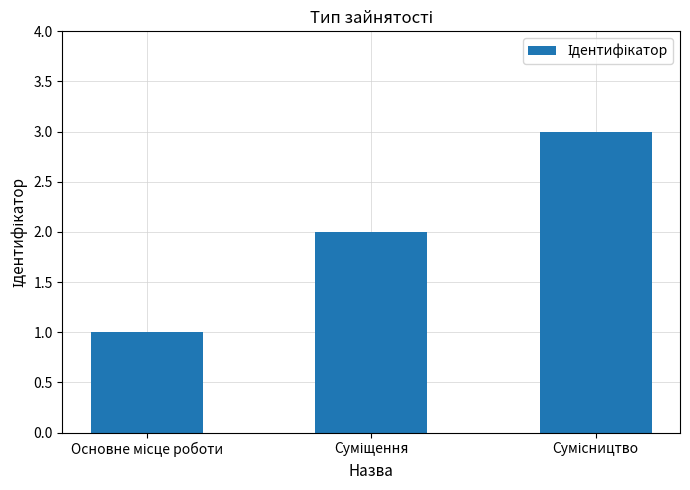

What is the sum of all values?

6